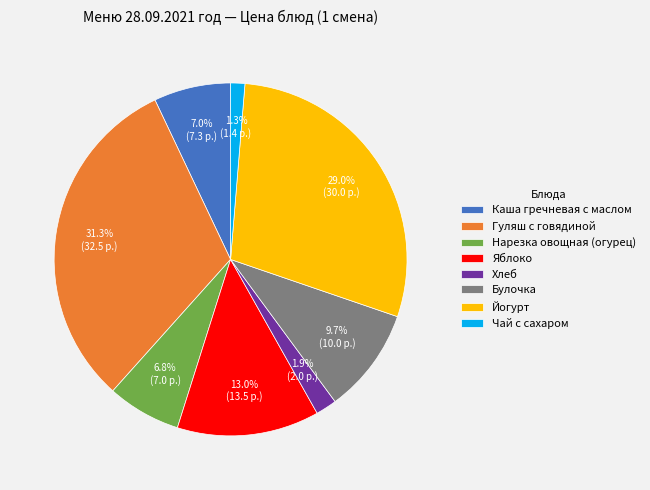

Which has a higher value, Нарезка овощная (огурец) or Йогурт?

Йогурт